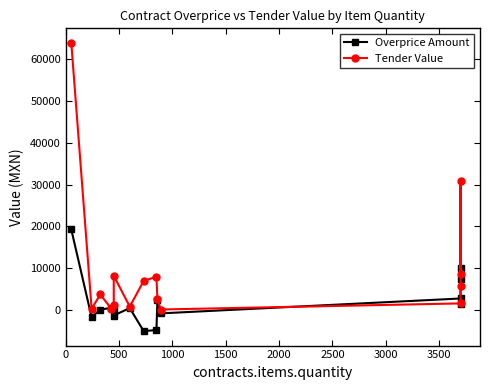

The Overprice Amount series shows 15425.9 at 13. True or false?

False